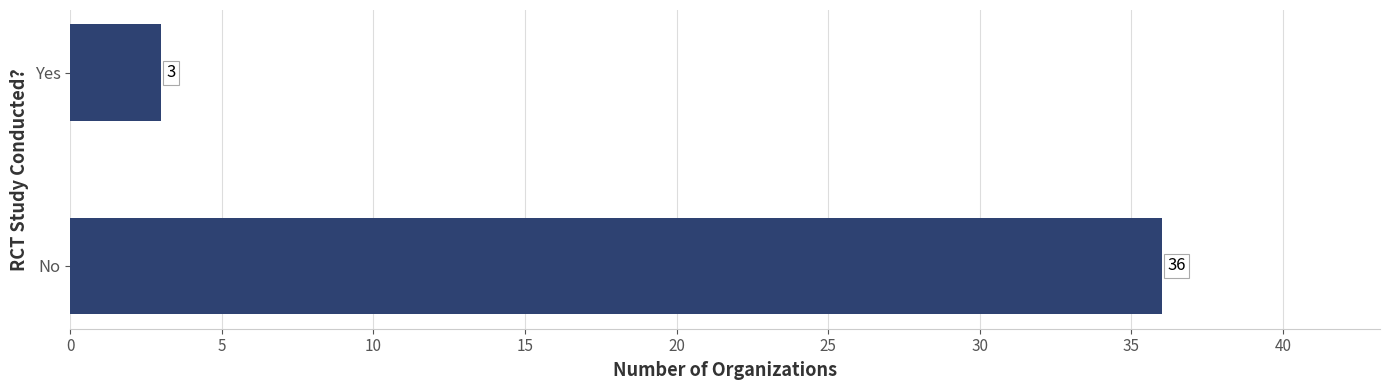

How many data points does each series have?

2